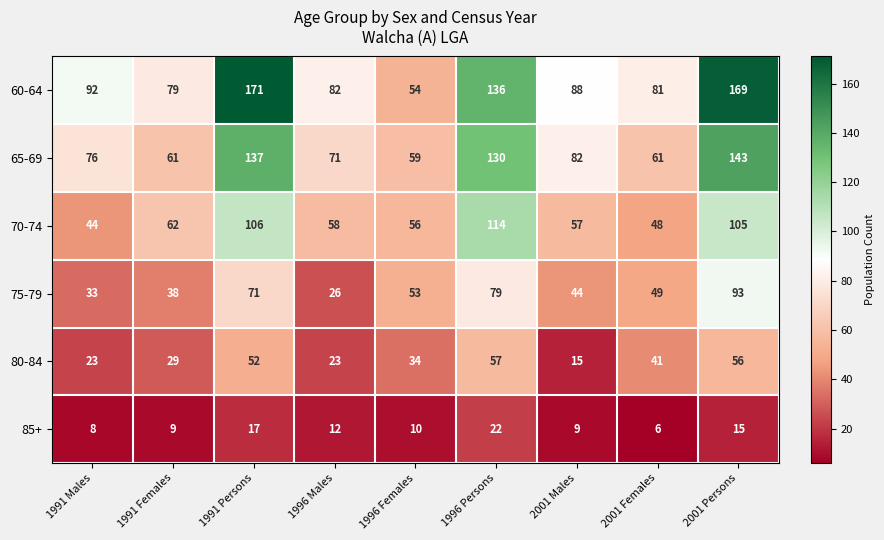

What is the total value across all series at 2001 Females?

286